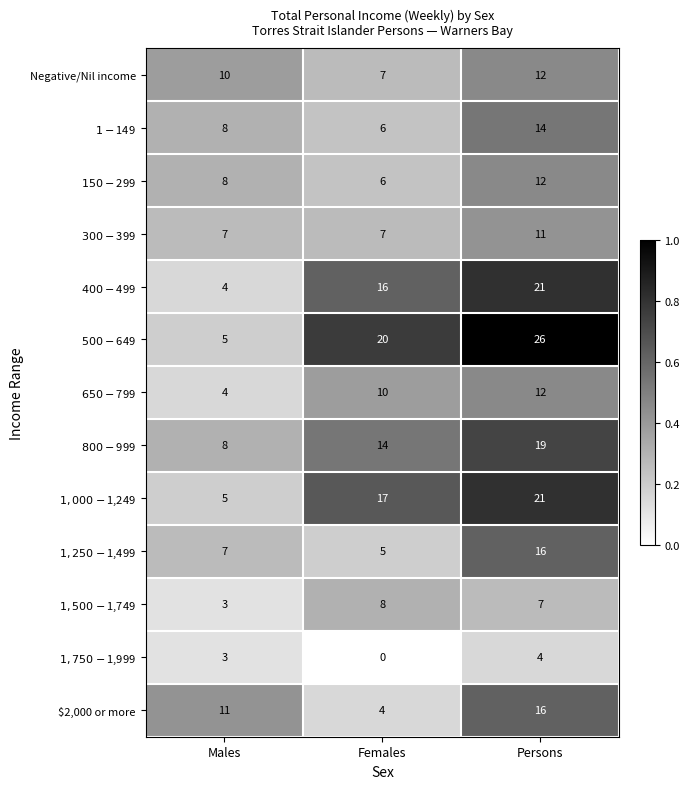

How many data points does each series have?

3